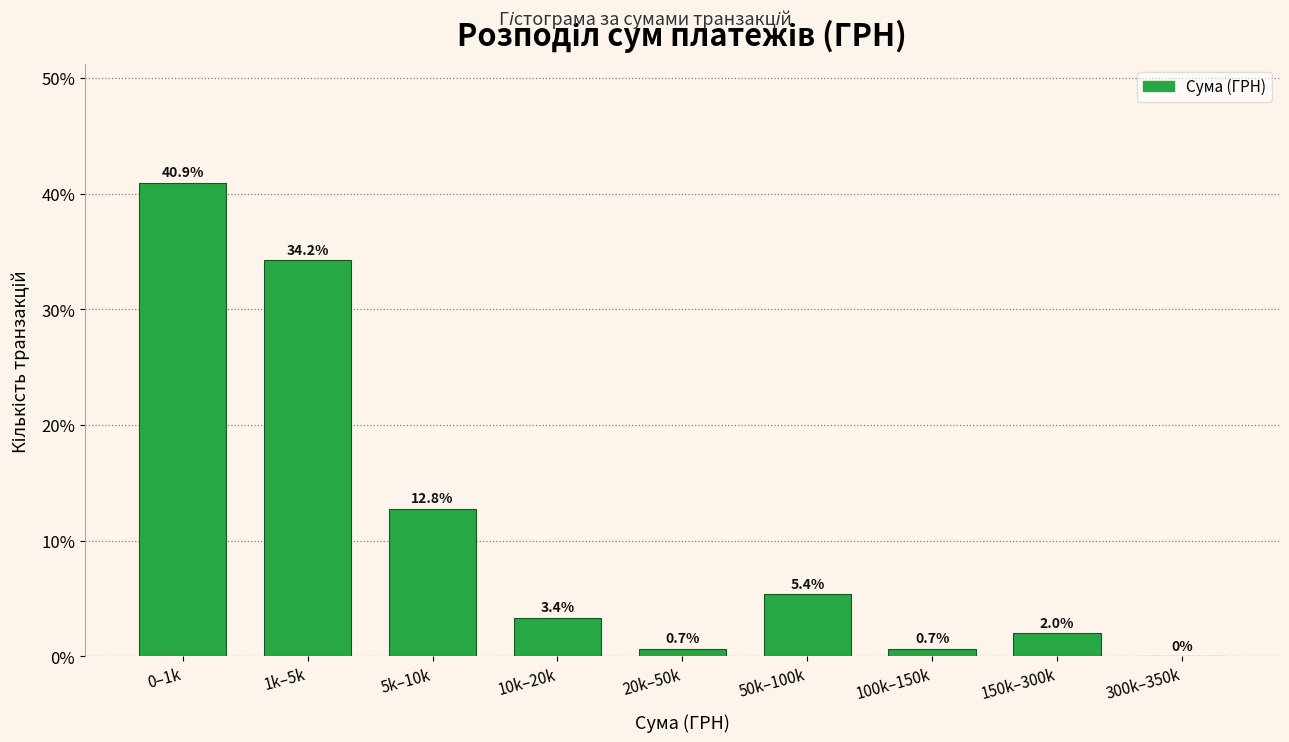

Reading left to right, extract all data points from this chart.

0–1k=40.9	1k–5k=34.2	5k–10k=12.8	10k–20k=3.4	20k–50k=0.7	50k–100k=5.4	100k–150k=0.7	150k–300k=2.0	300k–350k=0.0